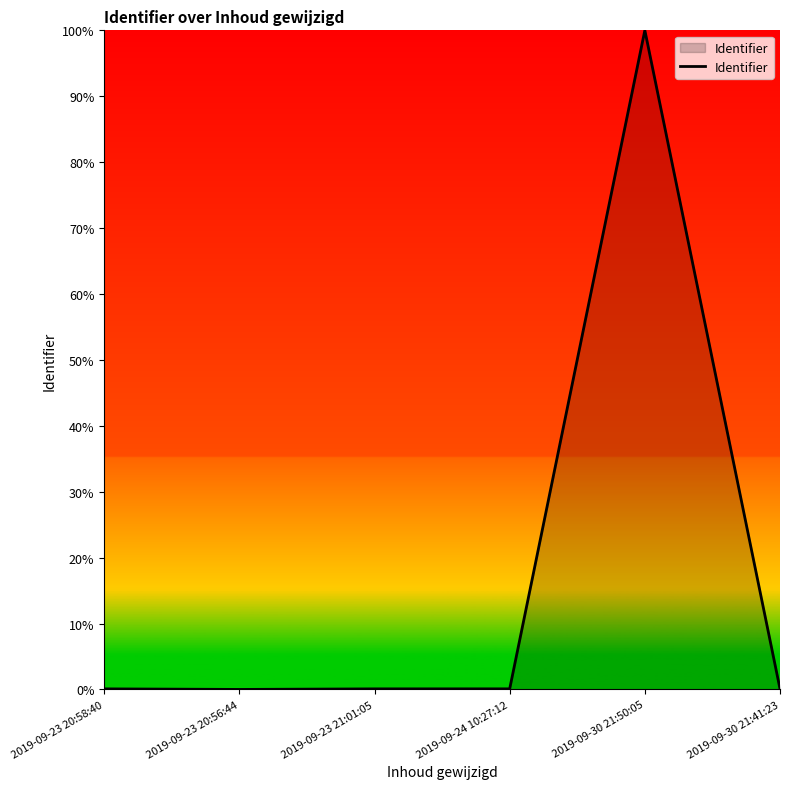

The chart shows a value of -33.0 at 2019-09-23 20:56:44. True or false?

False